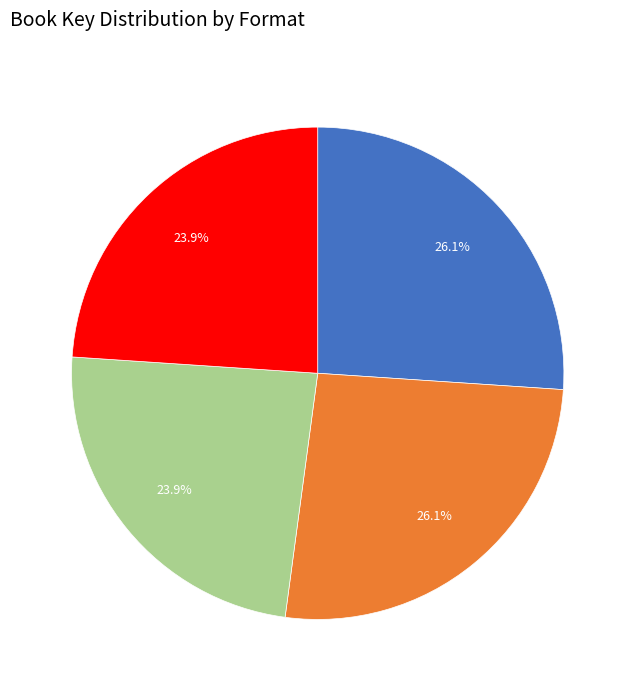

To the nearest percent, what percentage of the pie is Focus (eBook)?

26%